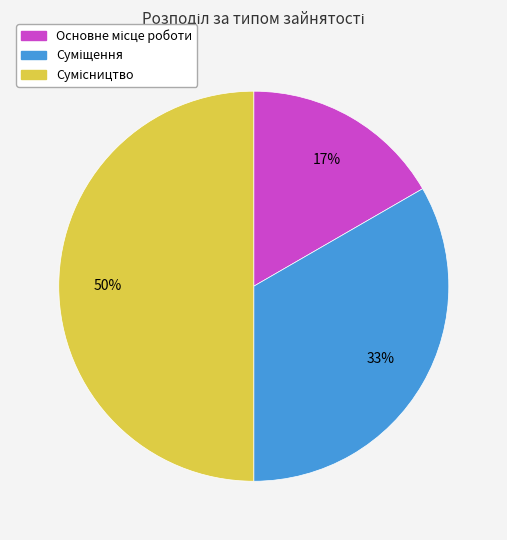

To the nearest percent, what is the average slice percentage?

33%